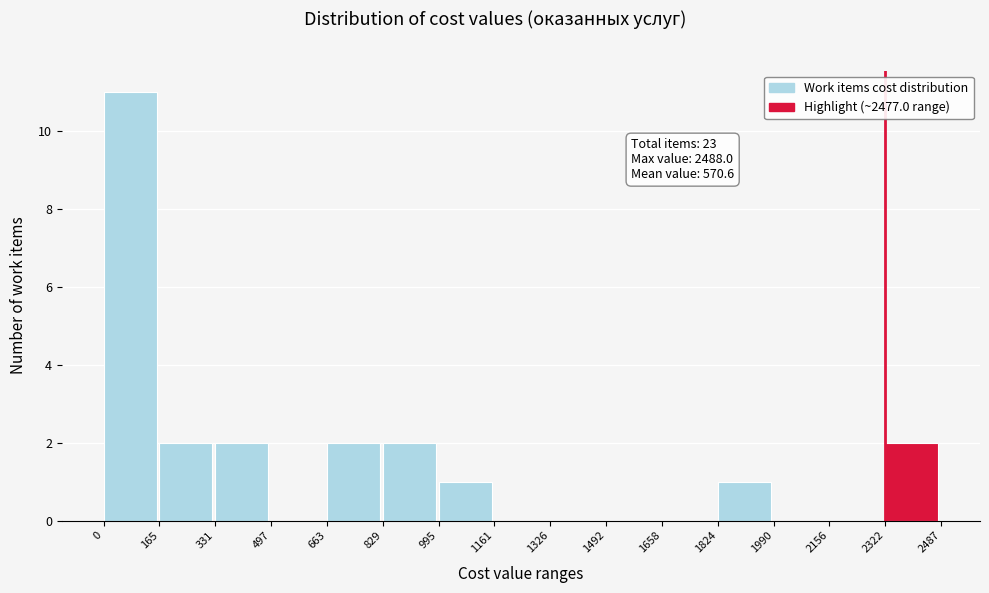

Over which range of the x-axis is the bar tallest?

0 to 165